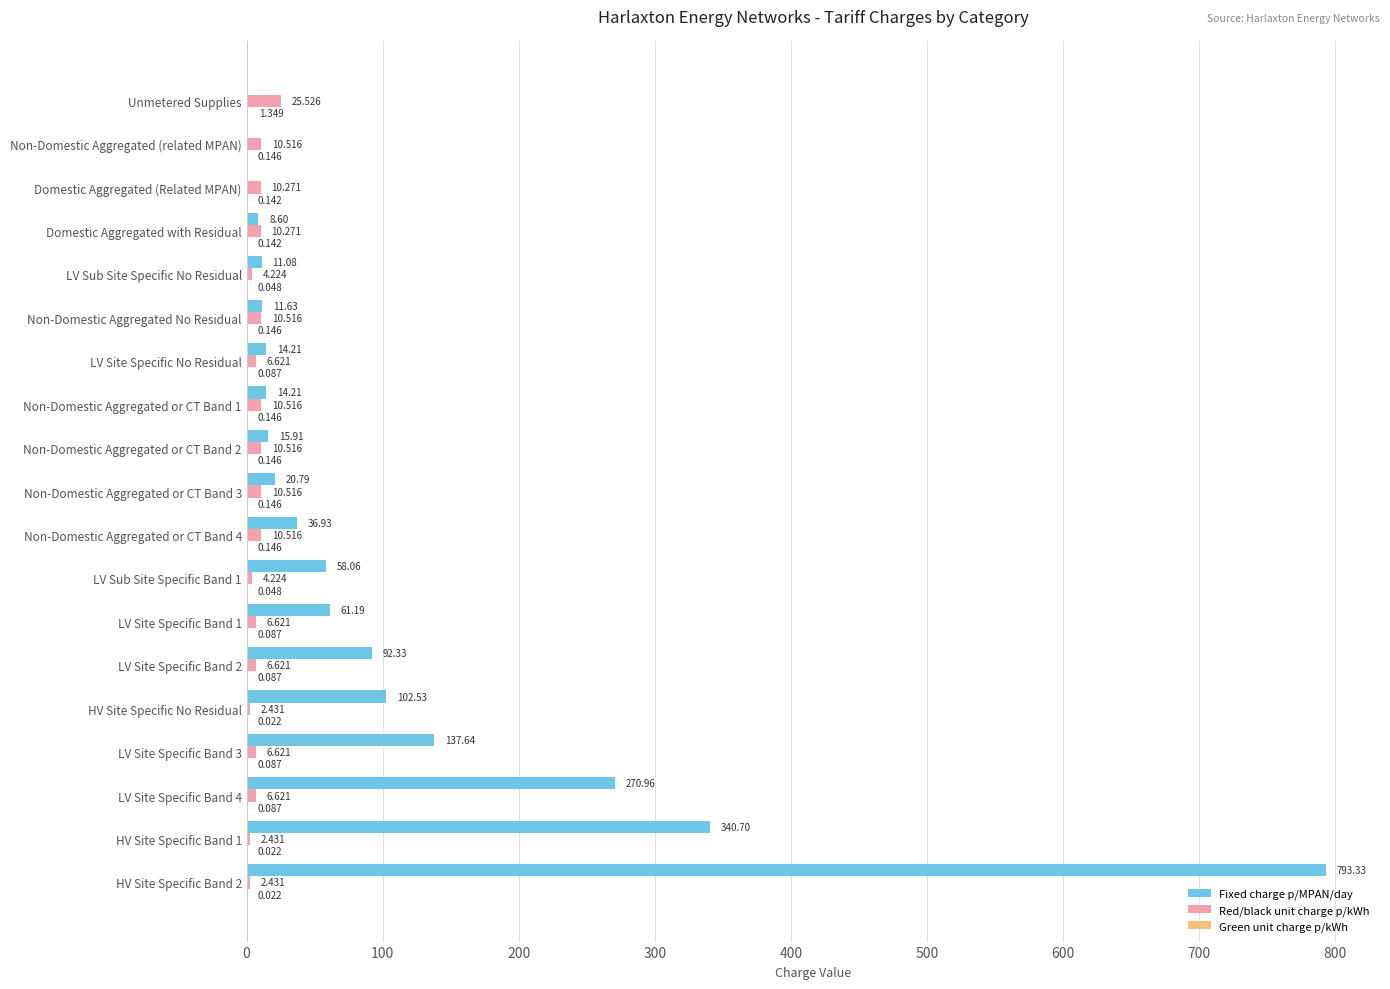

Which series has the largest total across all categories?

Fixed charge p/MPAN/day